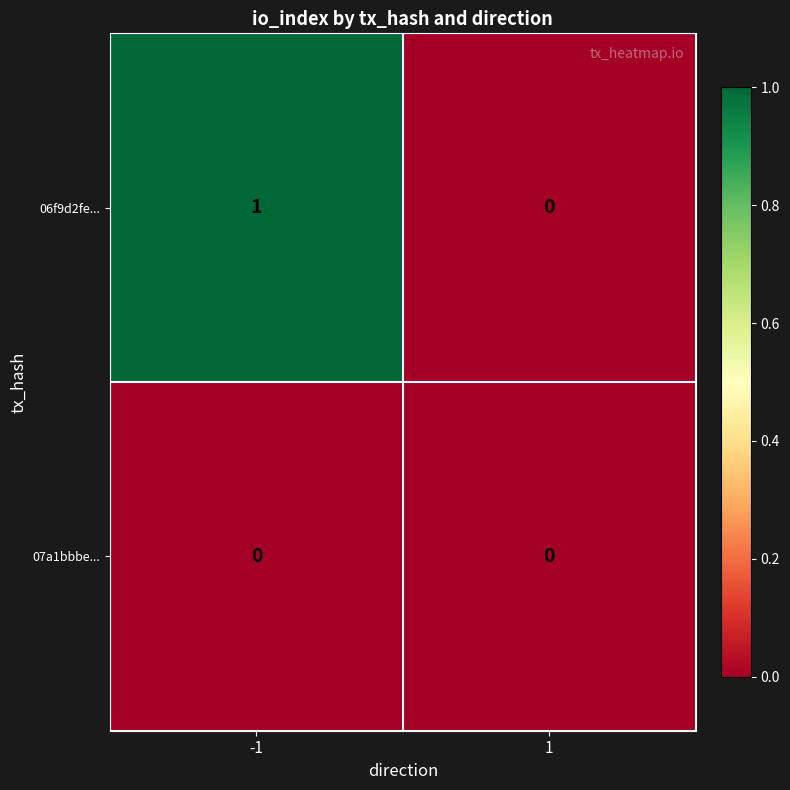

Which series has the widest spread of values?

06f9d2fe...